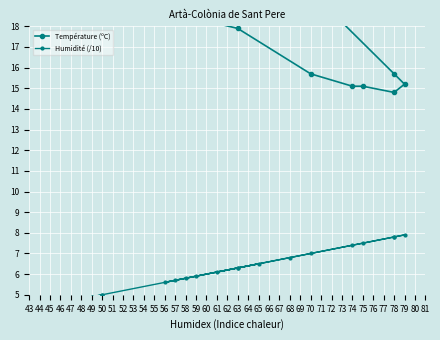

How many lines are shown in the chart?

2